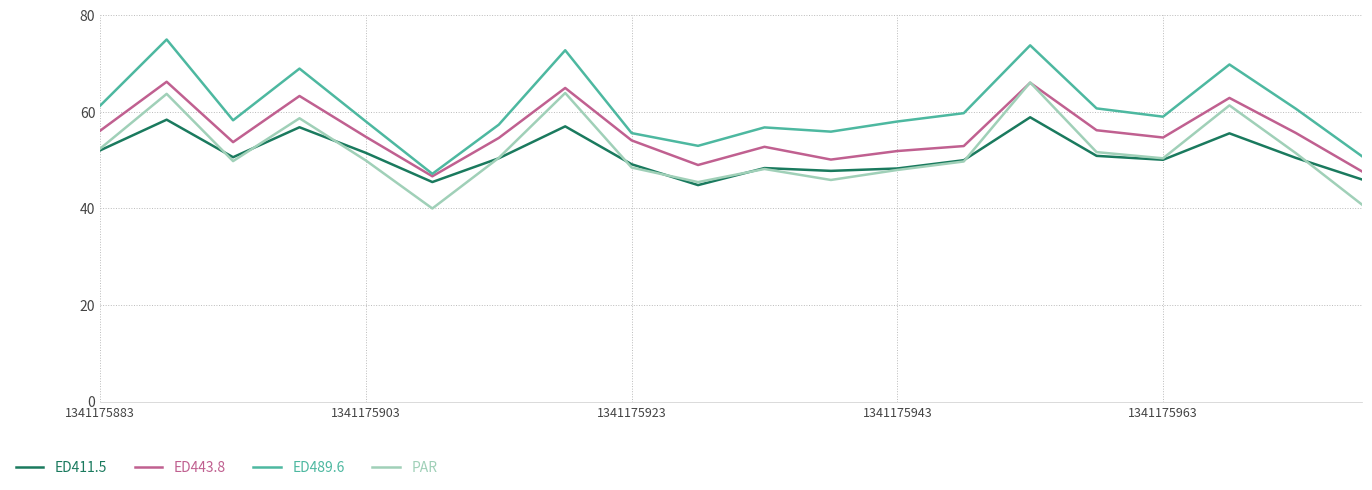

Which series has the largest total across all categories?

ED489.6